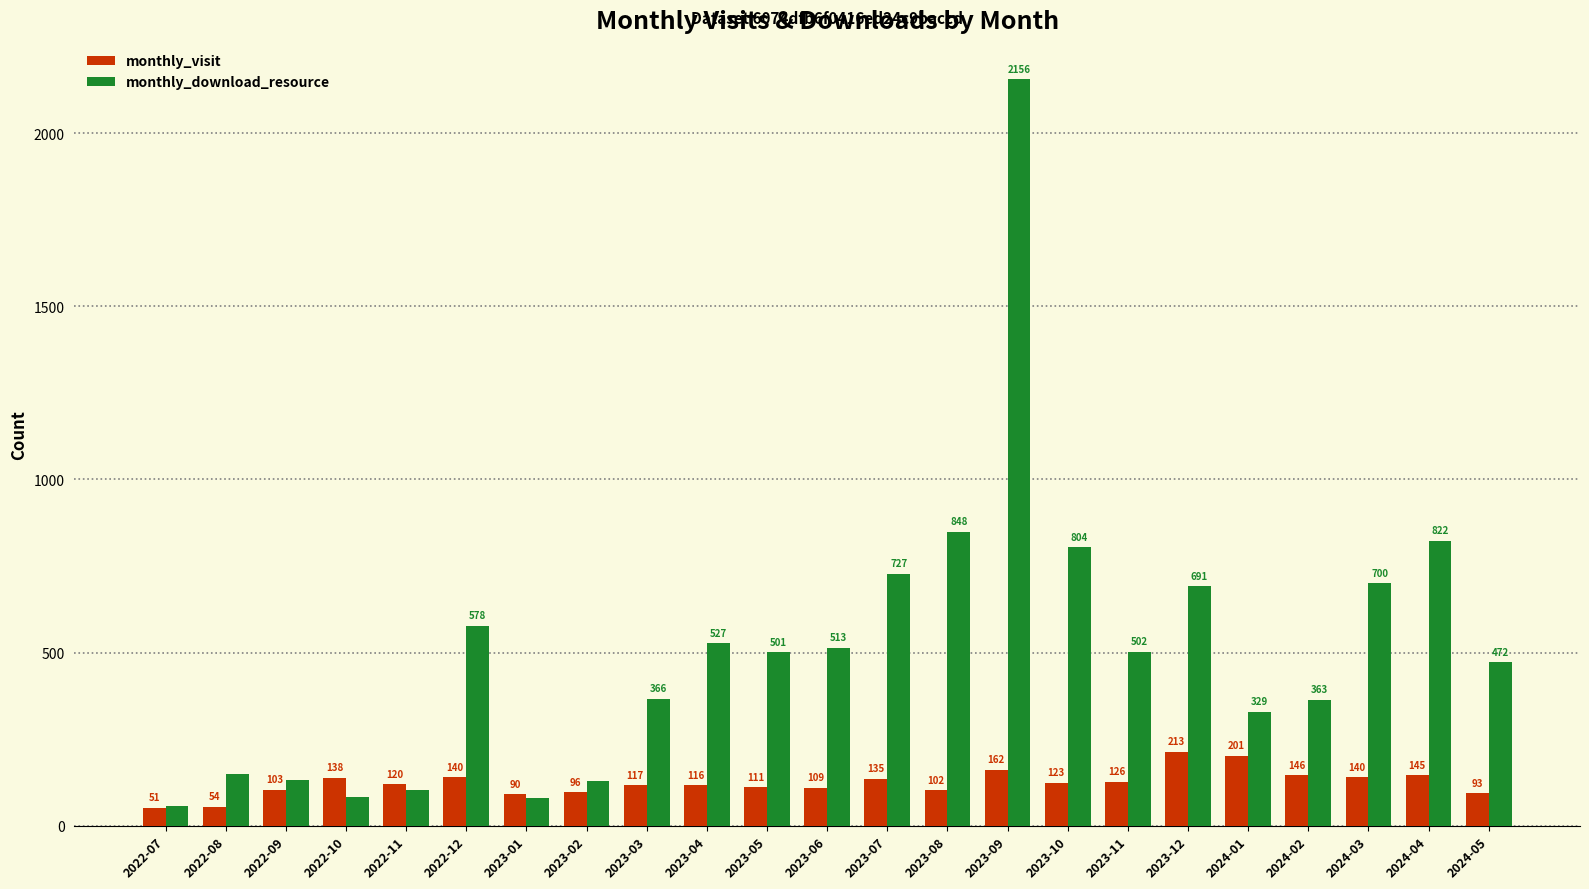

What is the maximum value shown in the chart?

2156